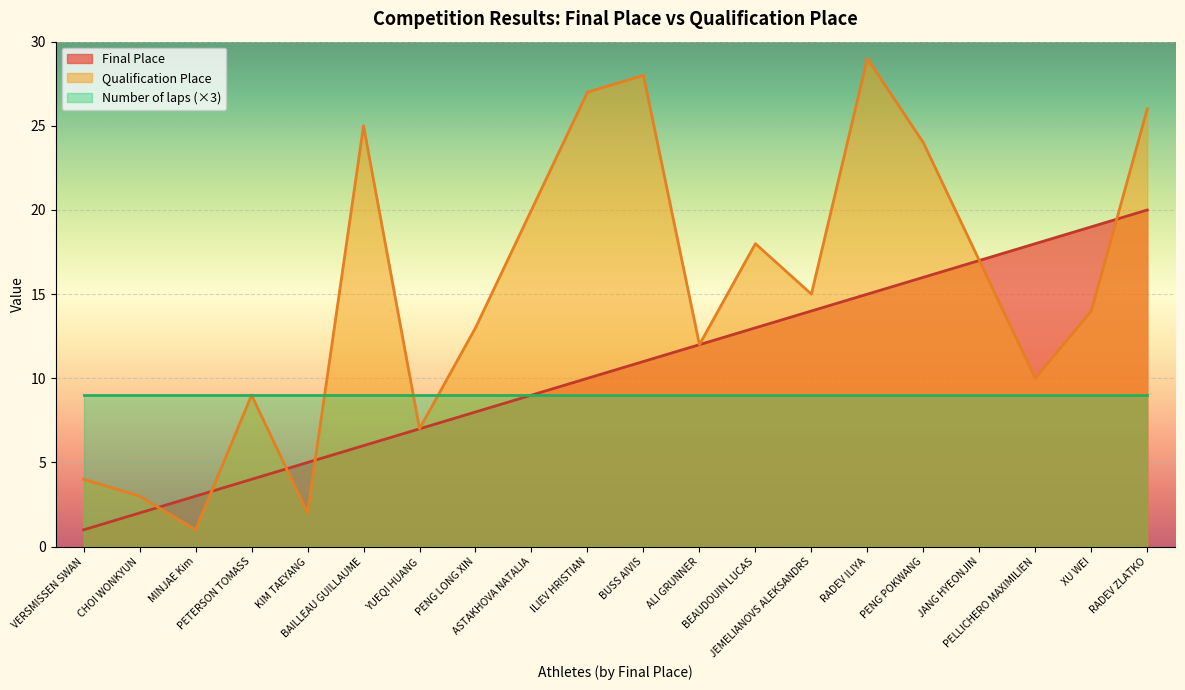

What is the difference between the highest and lowest values at PELLICHERO MAXIMILIEN?

9